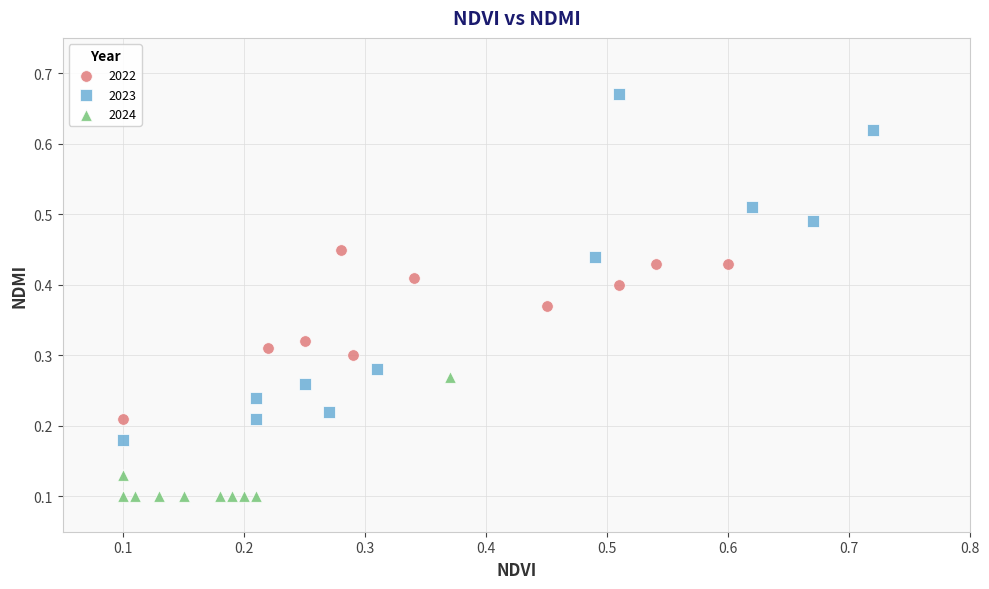

Which series reaches the minimum Y coordinate?

2024